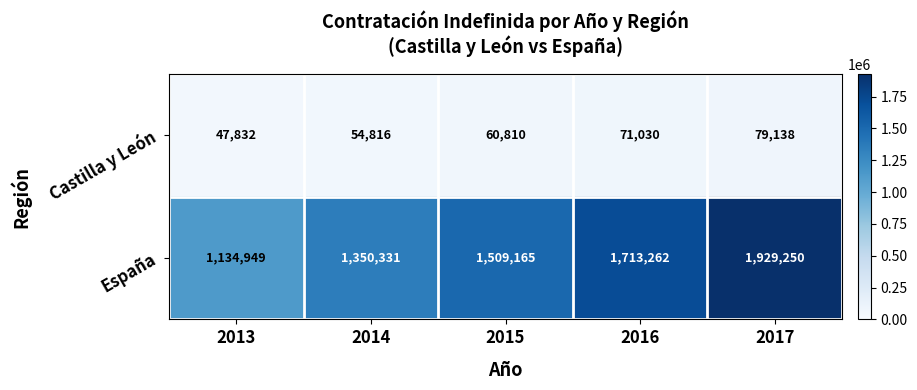

How many data points does each series have?

5